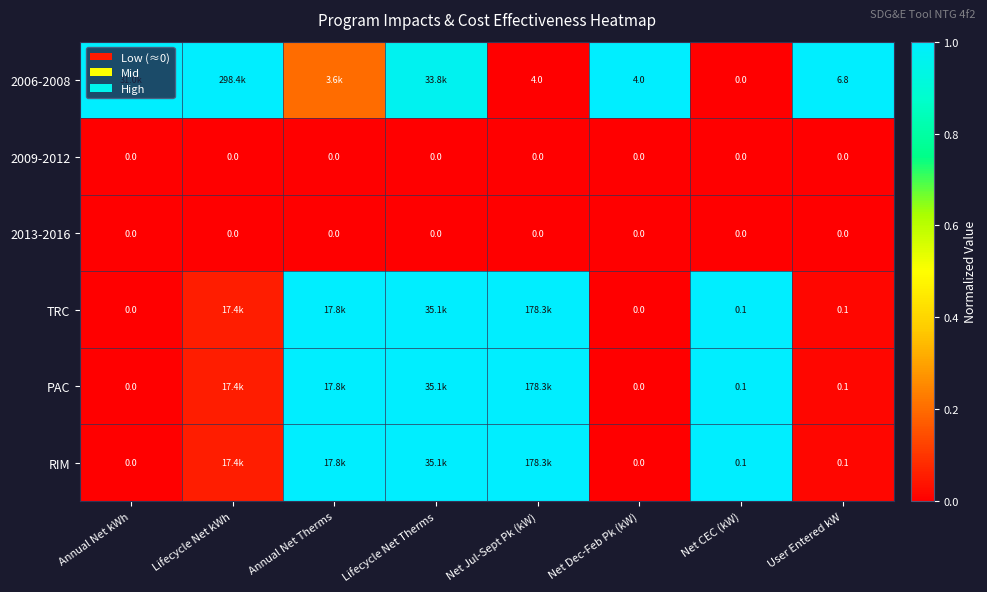

What is the total value across all series at Net CEC (kW)?

0.3